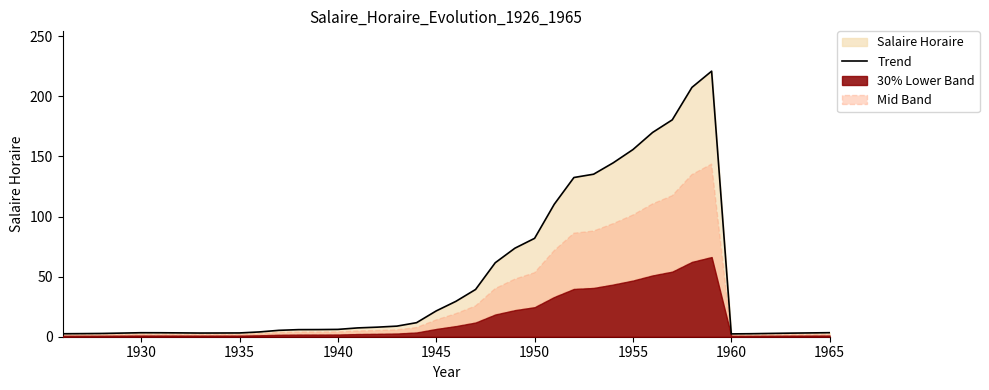

What is the maximum value for Trend?

221.0